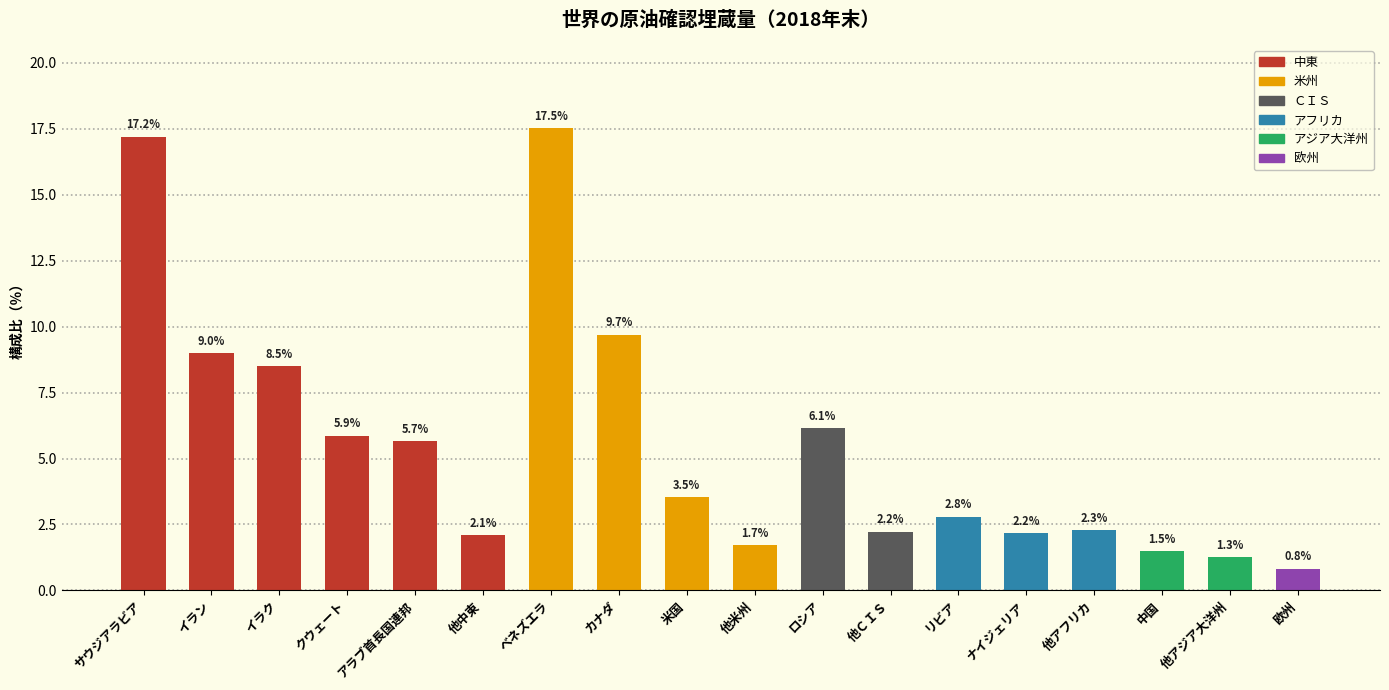

How many data points are less than 3?

9